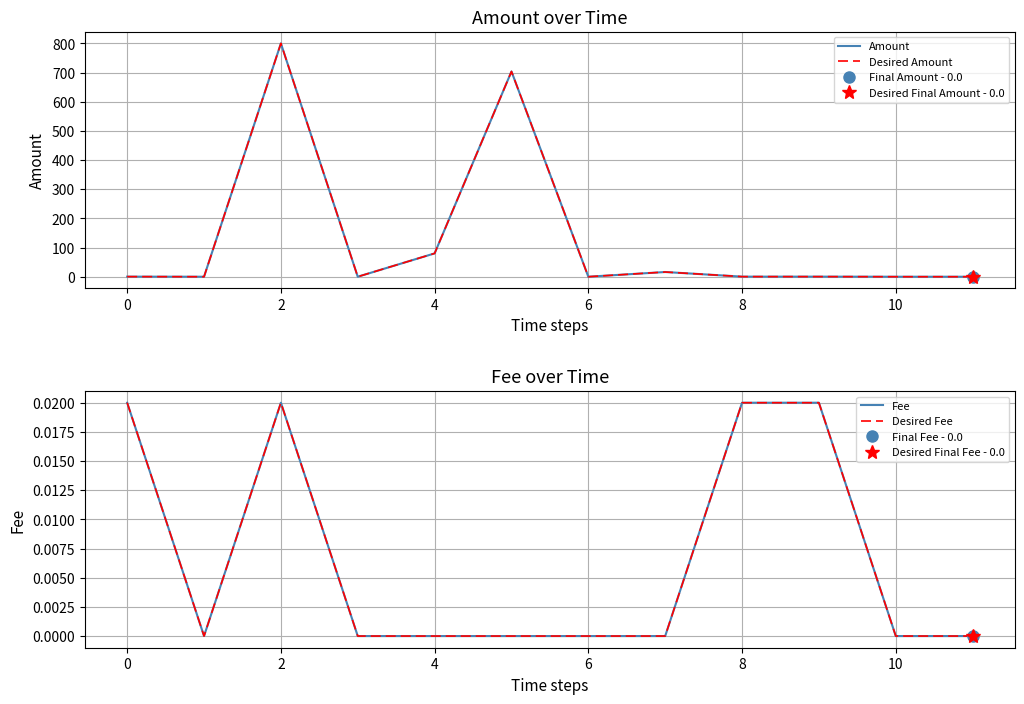

How many series are shown in this chart?

4